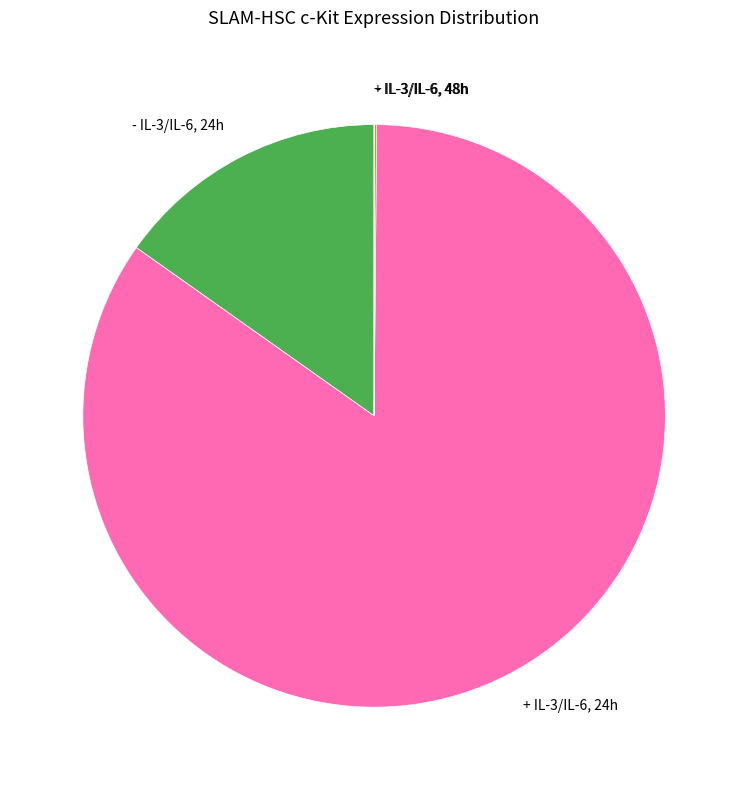

Which slice is the largest?

+ IL-3/IL-6, 24h